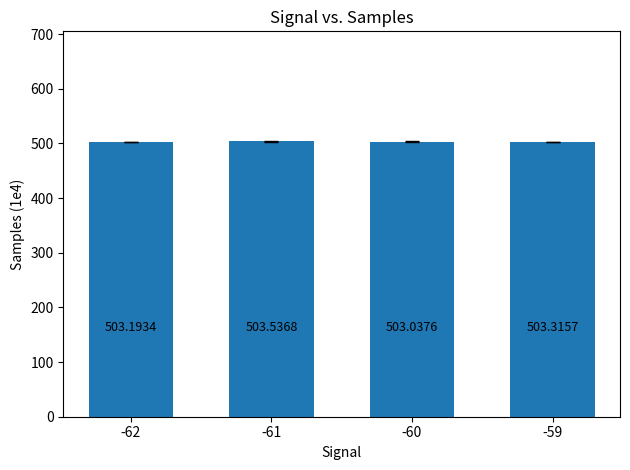

Between -59 and -62, which is larger?

-59